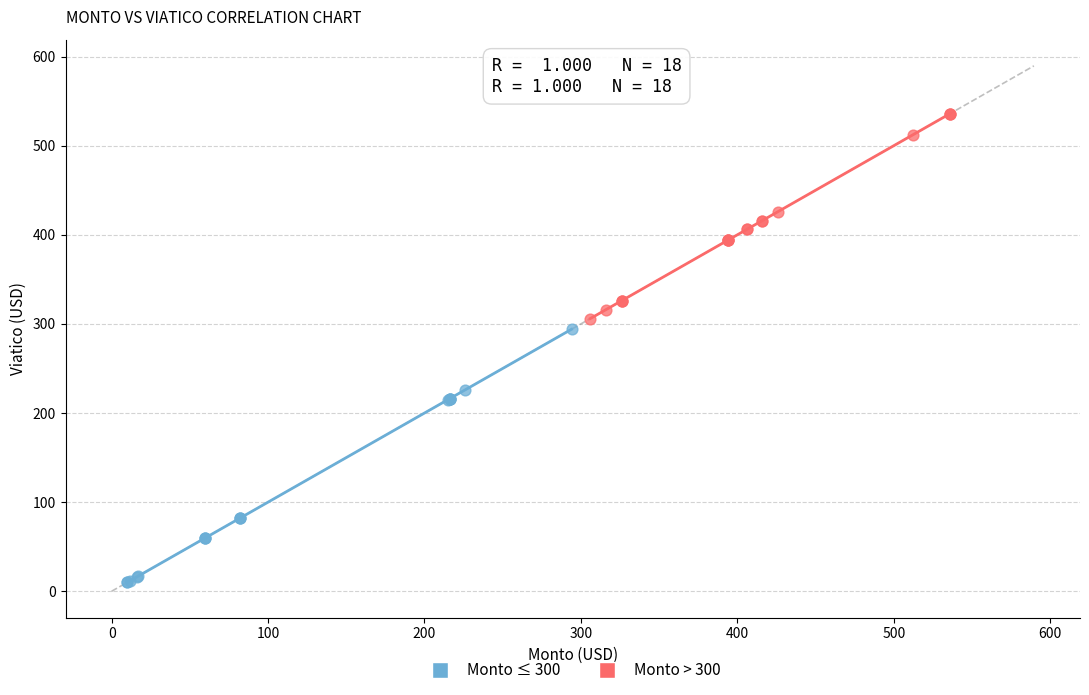

Which series has the widest spread of Y values?

Monto ≤ 300